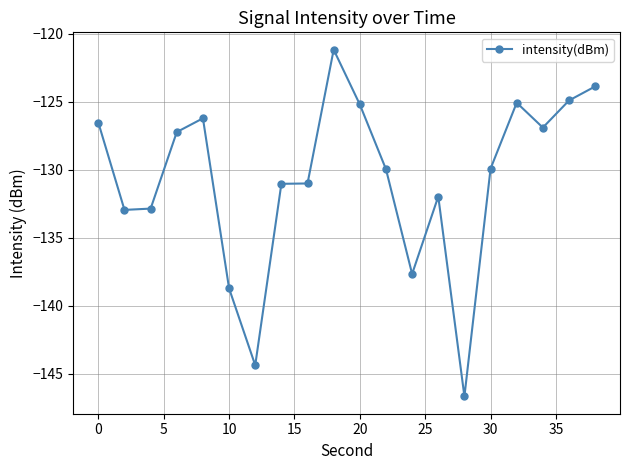

How many values are below -129?

11